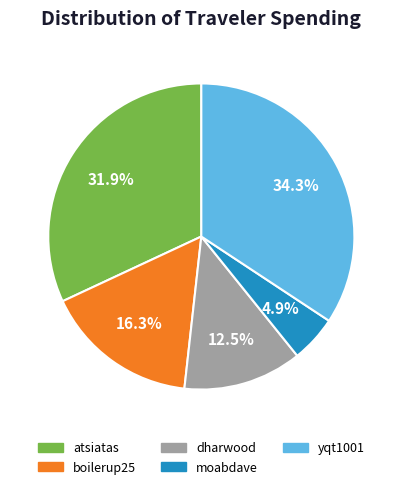

How many slices are in this pie chart?

5